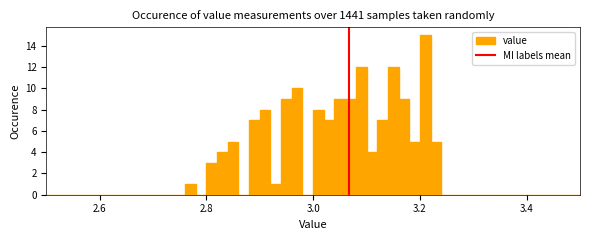

Read against the x-axis, roughly where is the centre of the tallest bar?

3.22